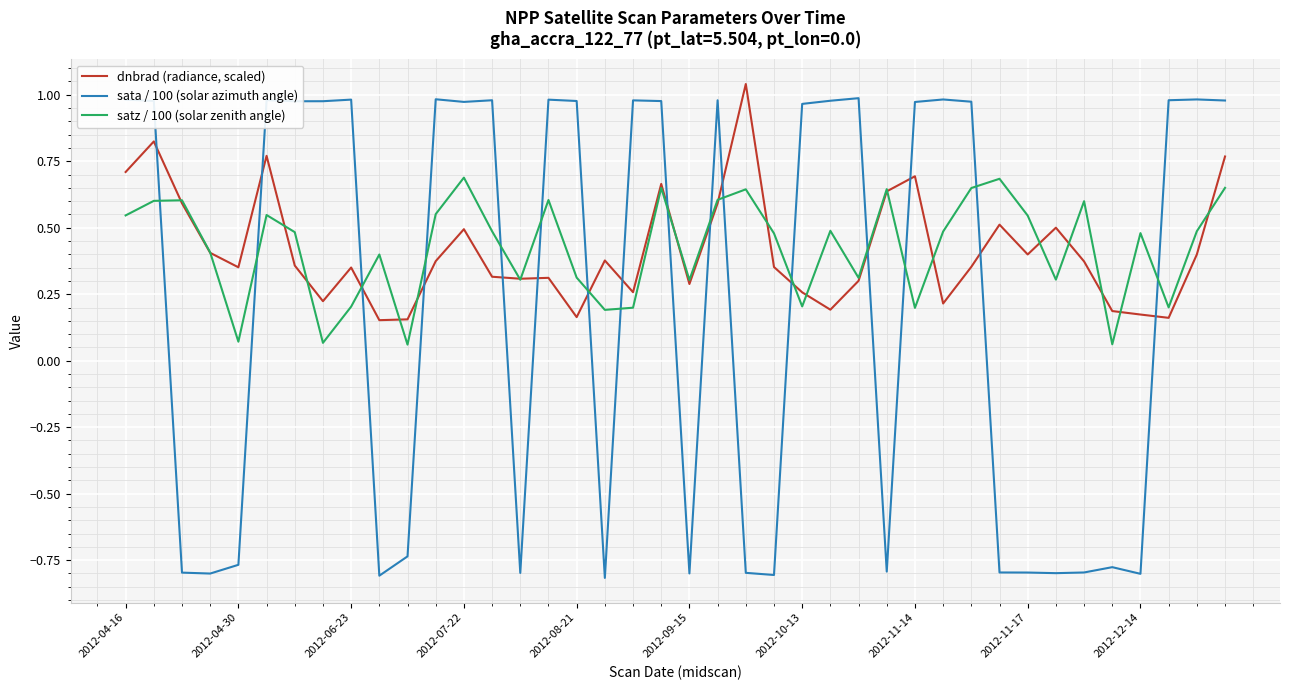

Which series ends up on top after the final intersection of satz / 100 (solar zenith angle) and dnbrad (radiance, scaled)?

dnbrad (radiance, scaled)